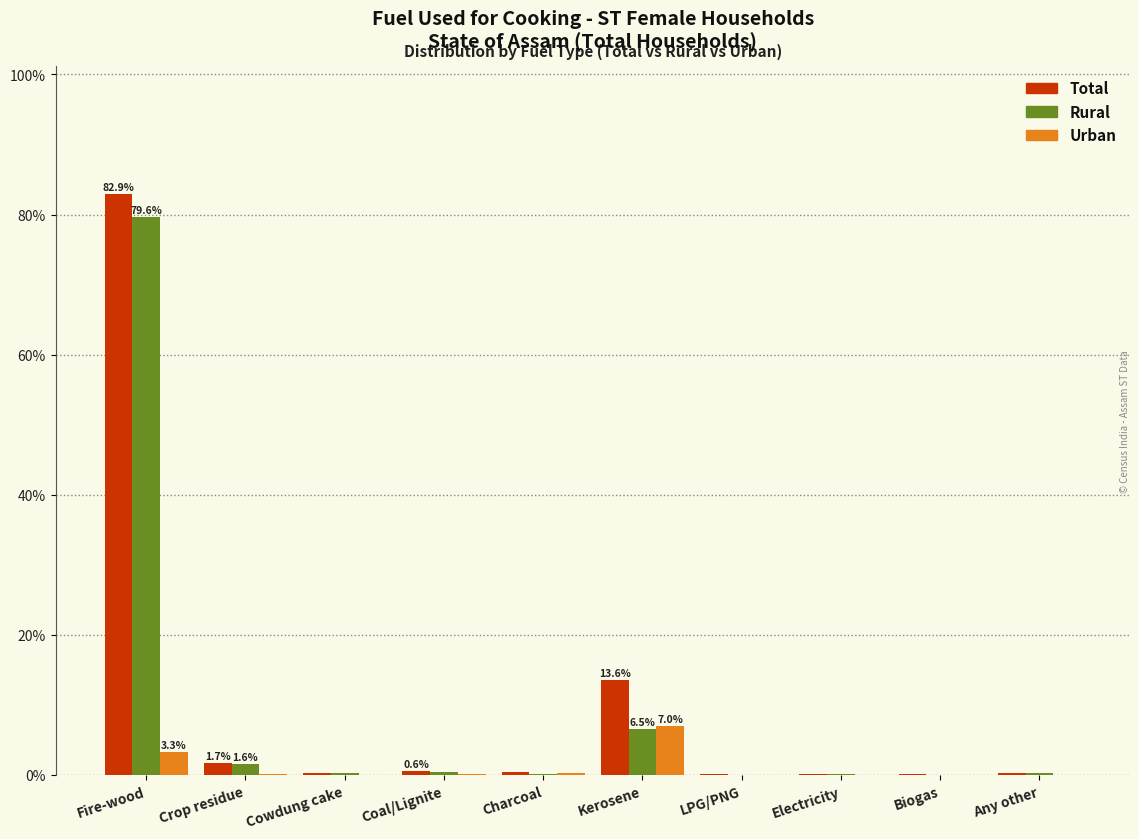

True or false: Total has a value of 3.7 at Kerosene.

False